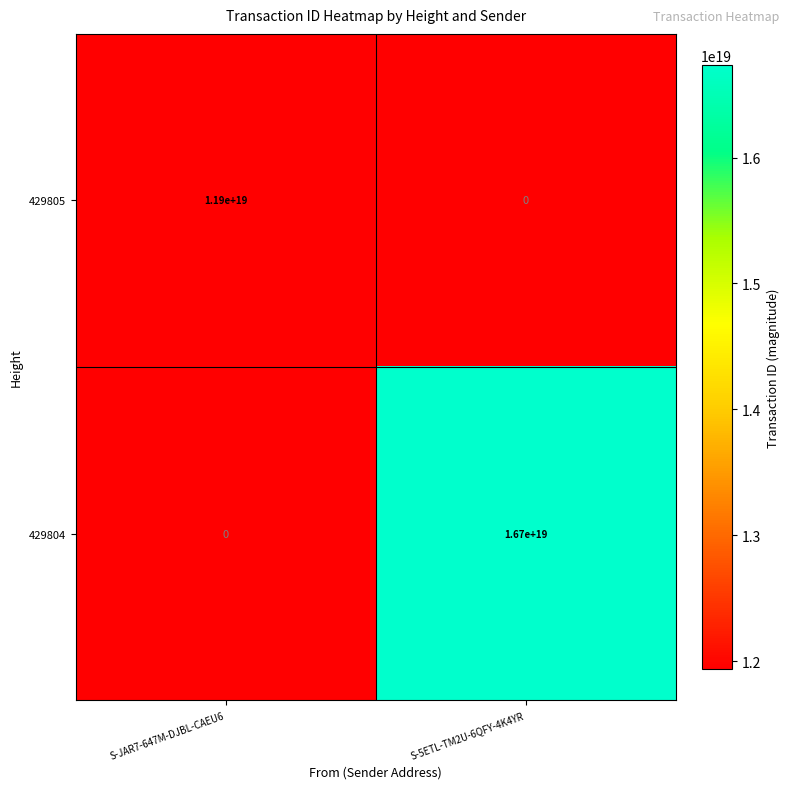

At S-JAR7-647M-DJBL-CAEU6, list the series in order from smallest to largest.

429804, 429805